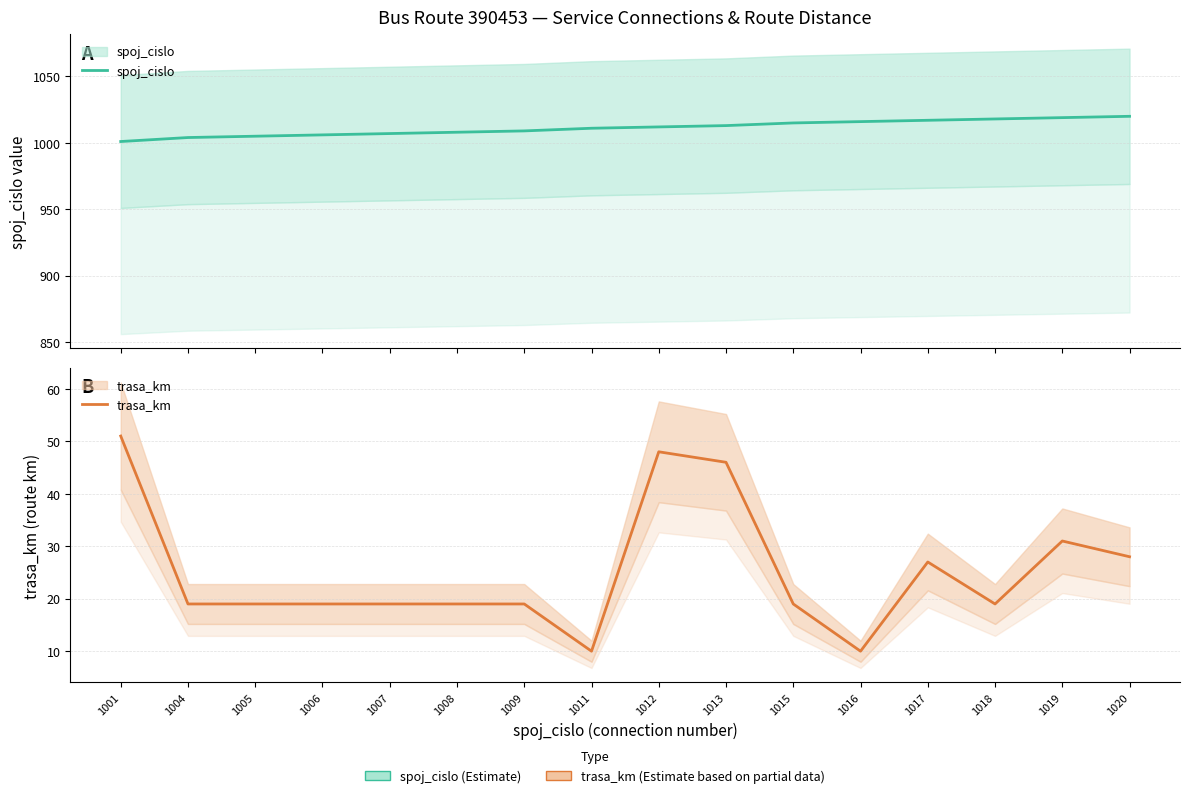

How many data points in spoj_cislo are above 1012?

7